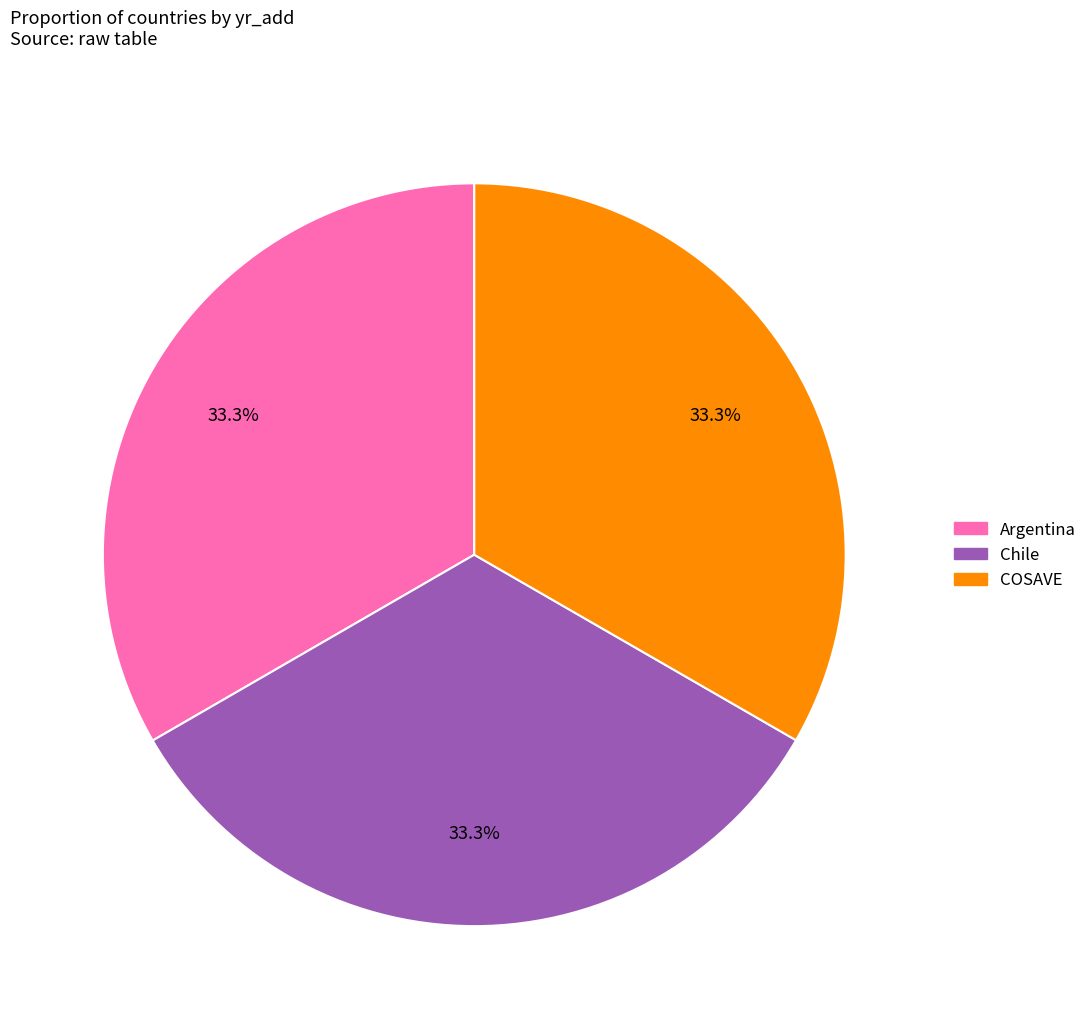

Is there a majority slice in this chart?

No